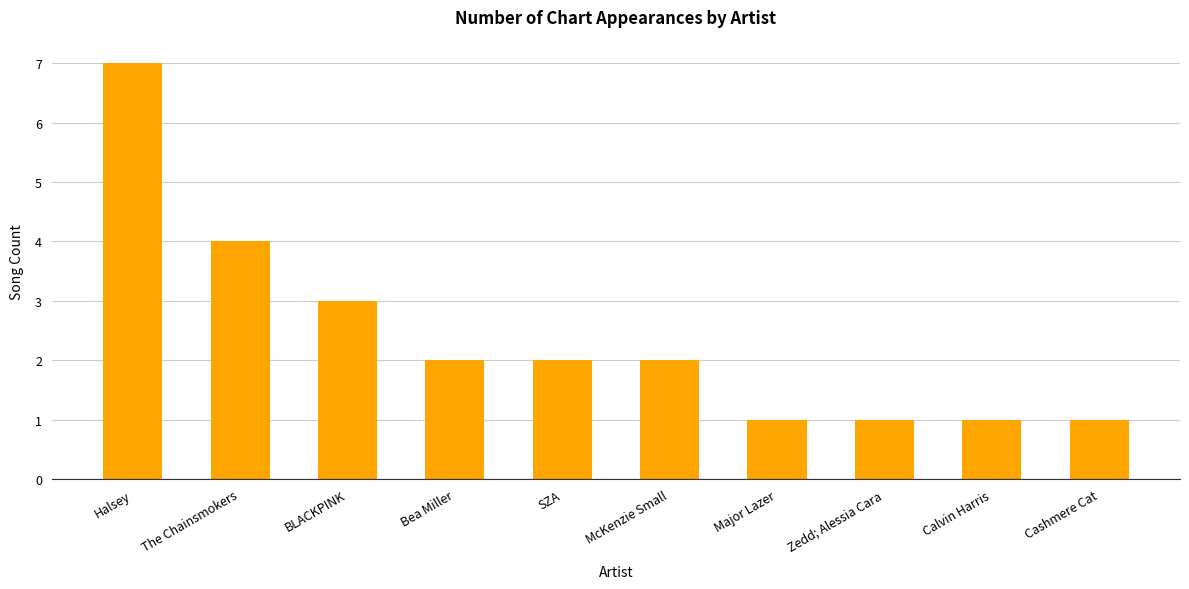

Count the values in the range 1 to 3.

8